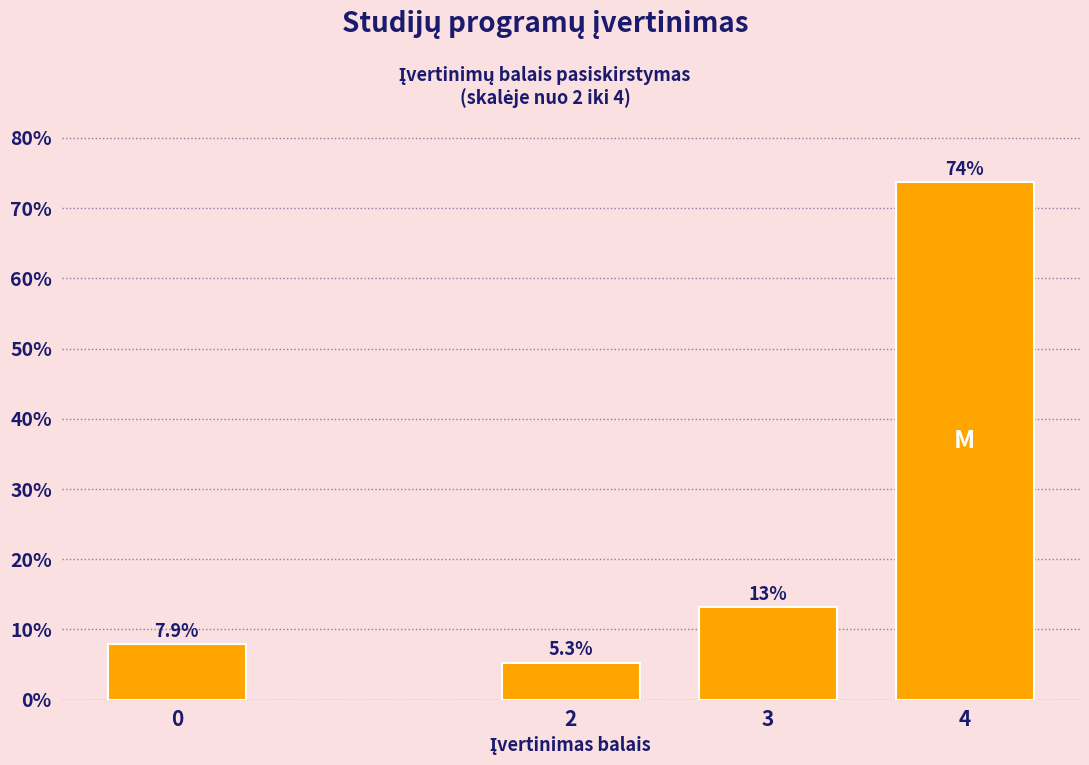

Reading left to right, what are all the values shown in this chart?

7.9	5.3	13.2	73.7